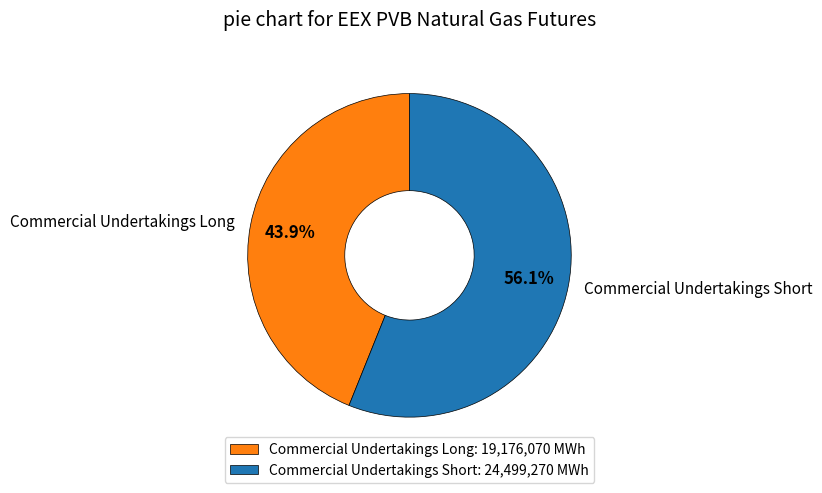

What is the smallest slice in the pie chart?

Commercial Undertakings Long